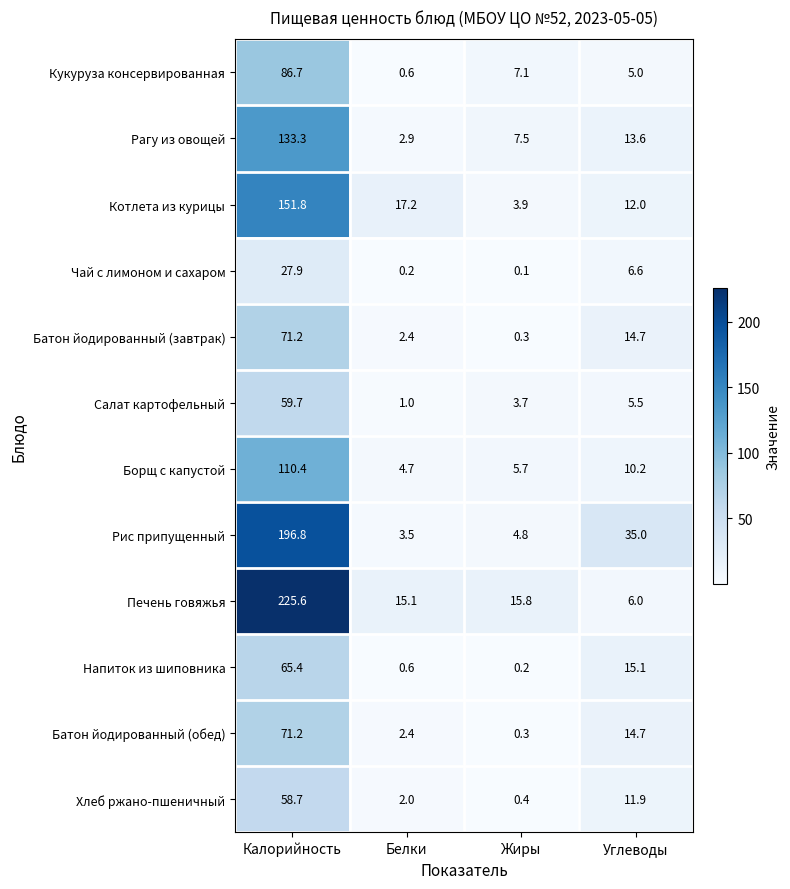

Between Жиры and Углеводы, which series saw the biggest shift?

Рис припущенный